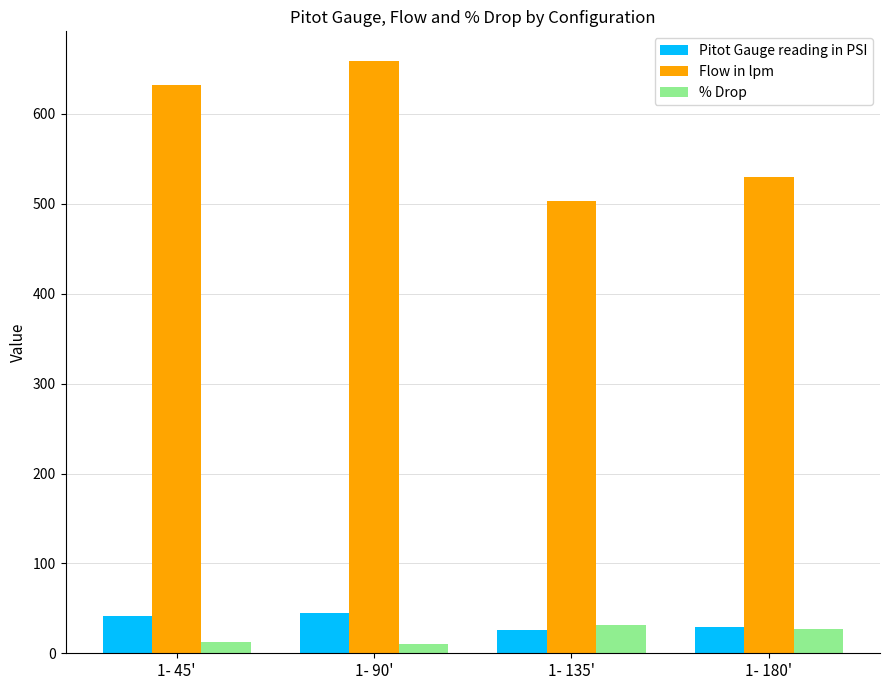

What is the difference between the % Drop values at 1- 135' and 1- 90'?

21